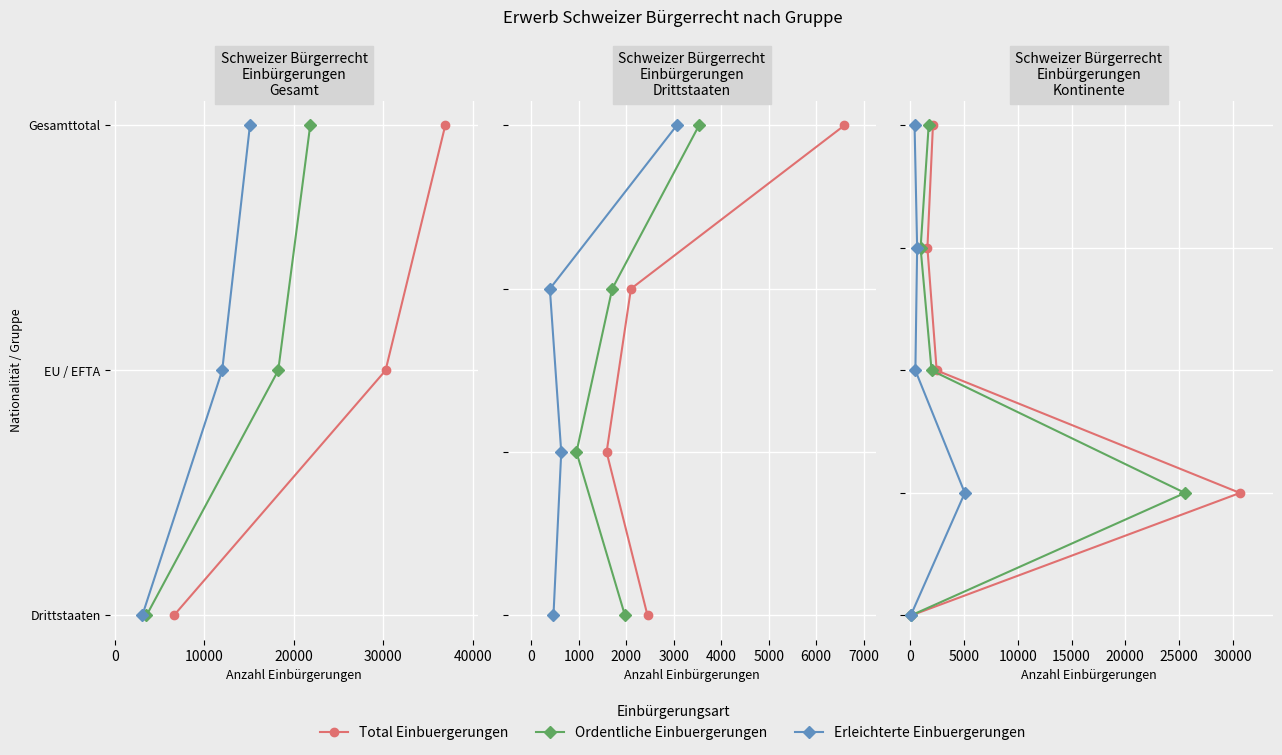

The value of Ordentliche Einbuergerungen at 0 is 1. True or false?

True